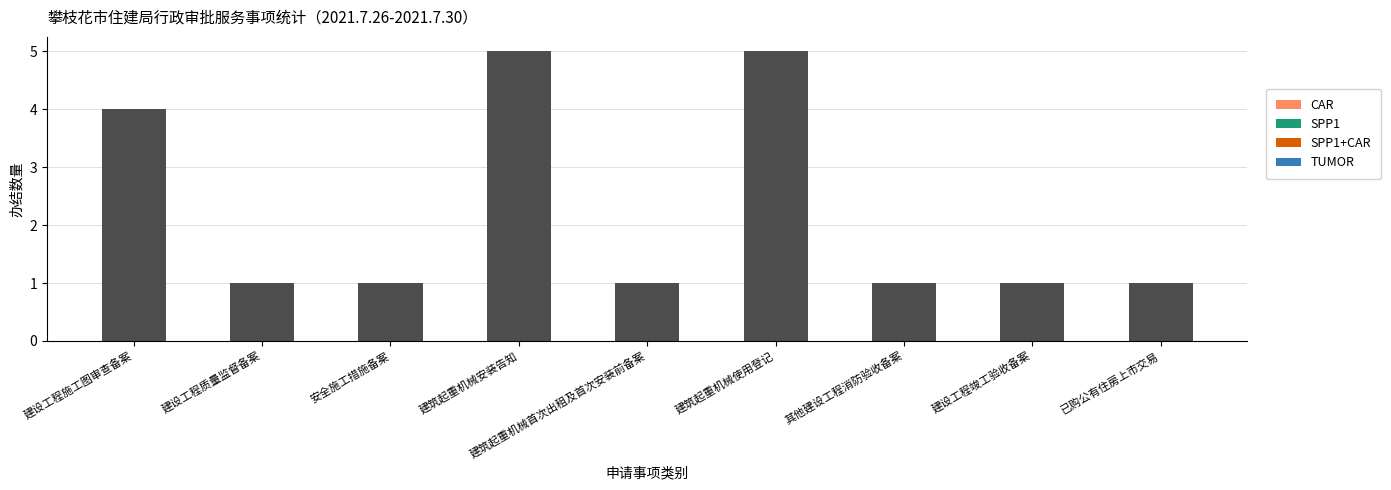

What is the smallest value displayed?

1